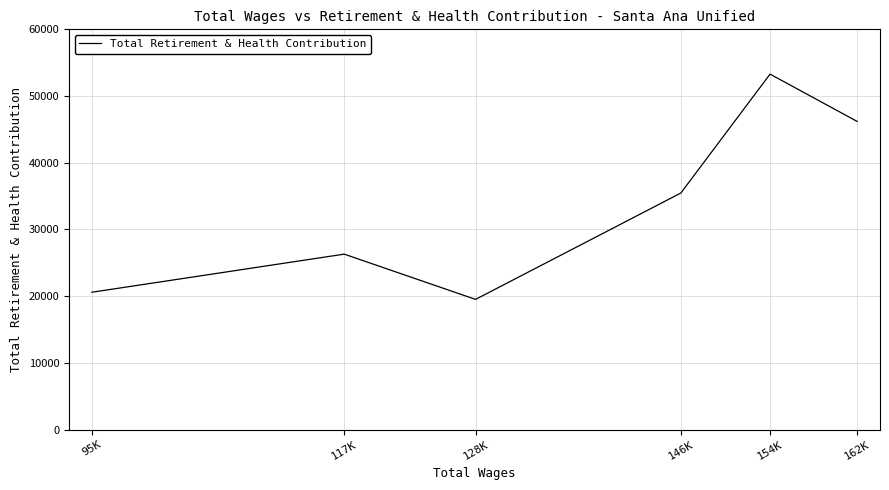

The value at 162K is 46196. True or false?

True